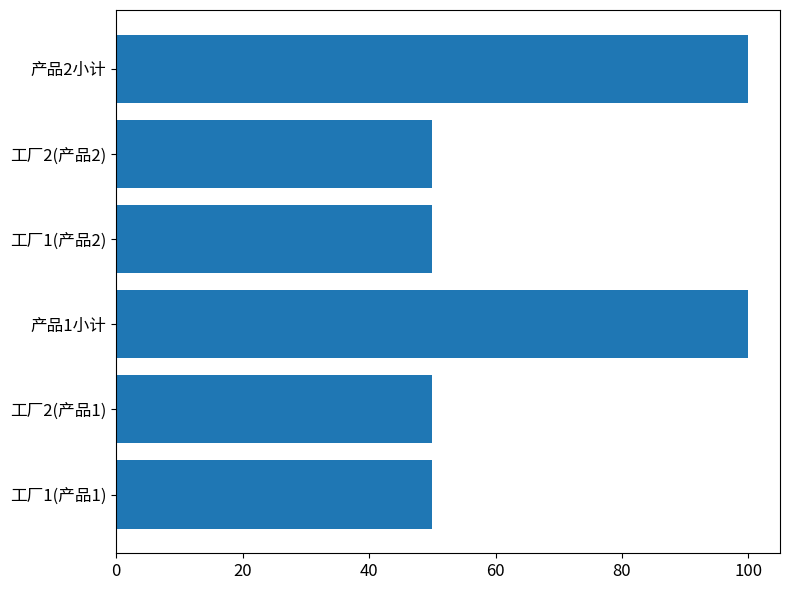

Which has a higher value, 工厂2(产品2) or 产品1小计?

产品1小计